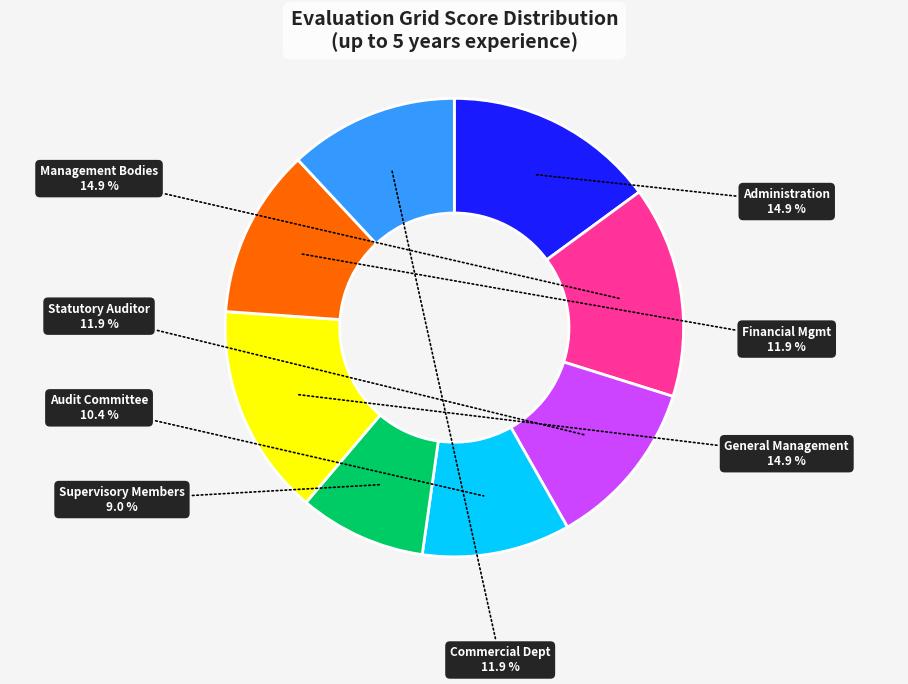

How many segments does this pie chart have?

8